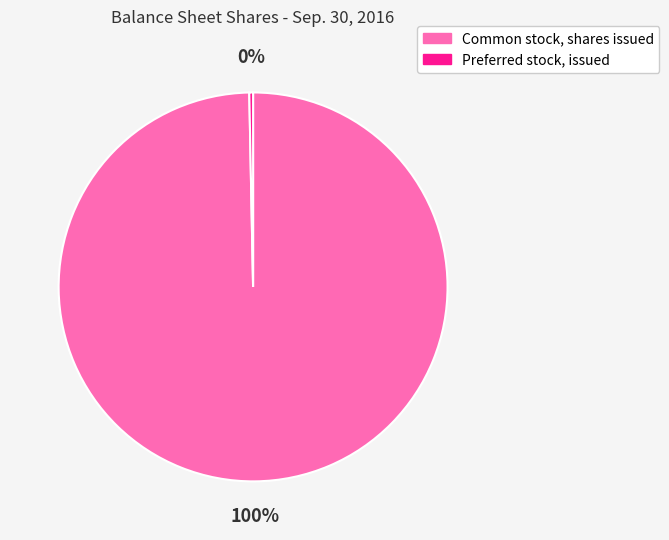

To the nearest percent, what is the combined percentage of Common stock, shares issued and Preferred stock, issued?

100%